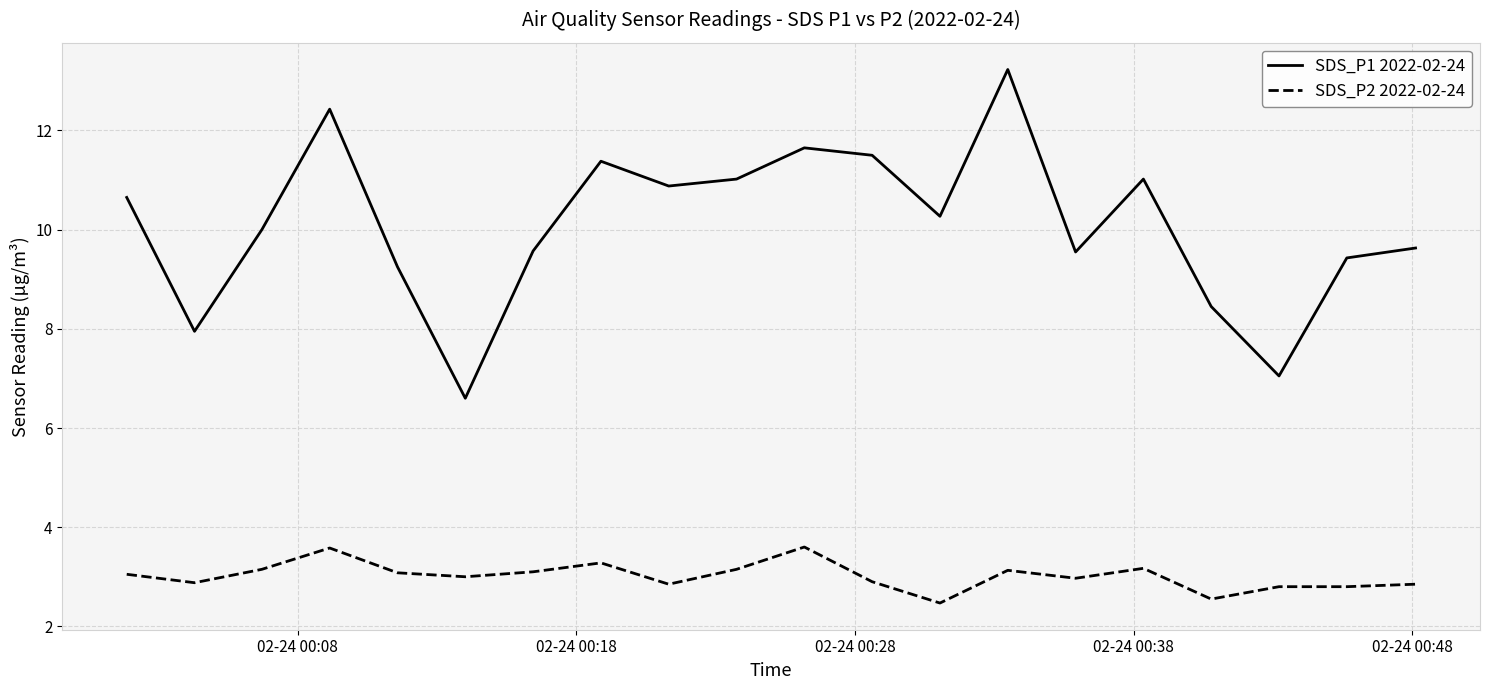

What is the difference between the maximum and minimum values in the SDS_P1 2022-02-24 series?

6.6